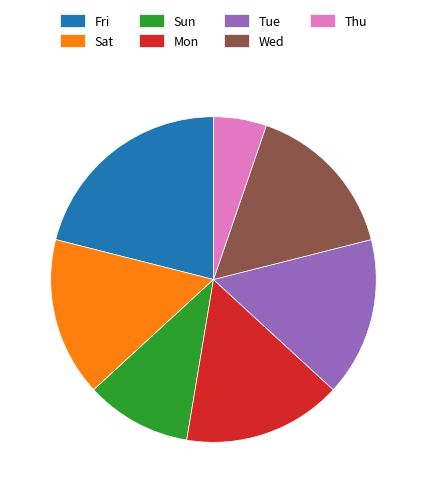

Count the number of slices in the pie.

7